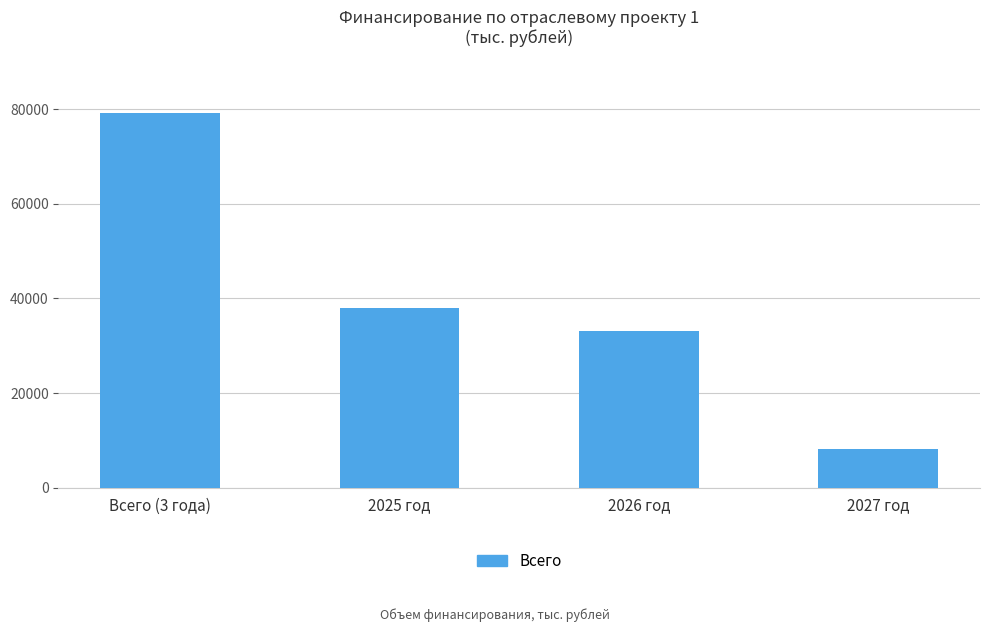

What position from the right is 2027 год?

1